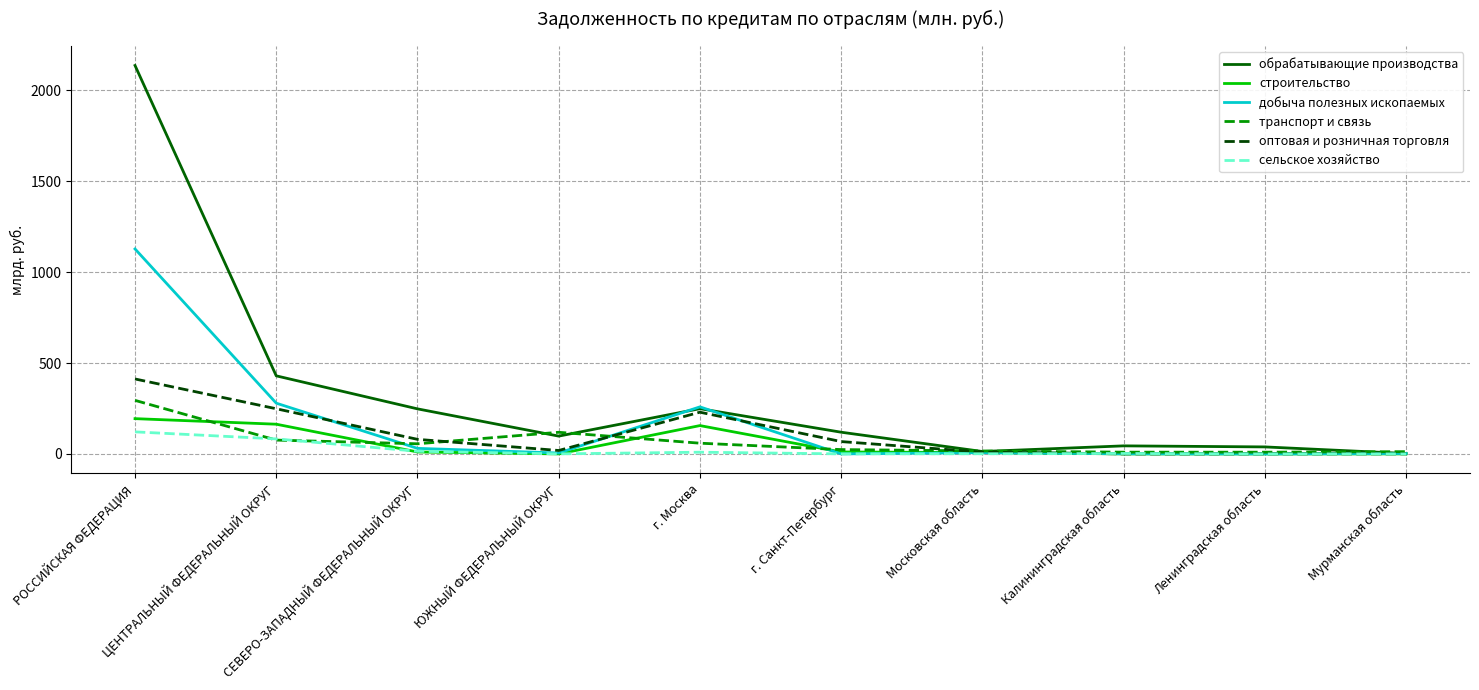

Which series has the largest range (max minus min)?

обрабатывающие производства